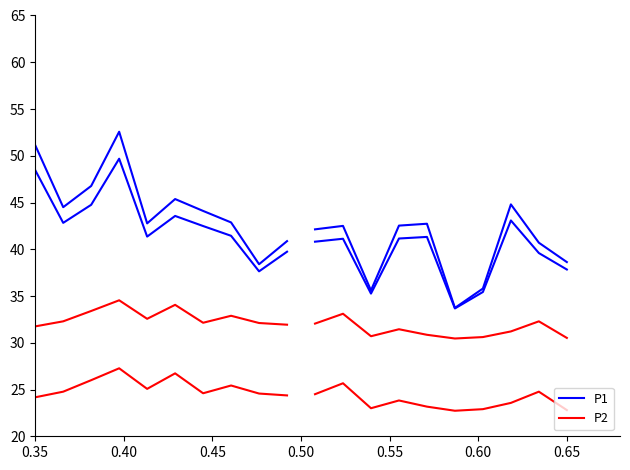

The P2 series shows 7.4 at 0.60. True or false?

False